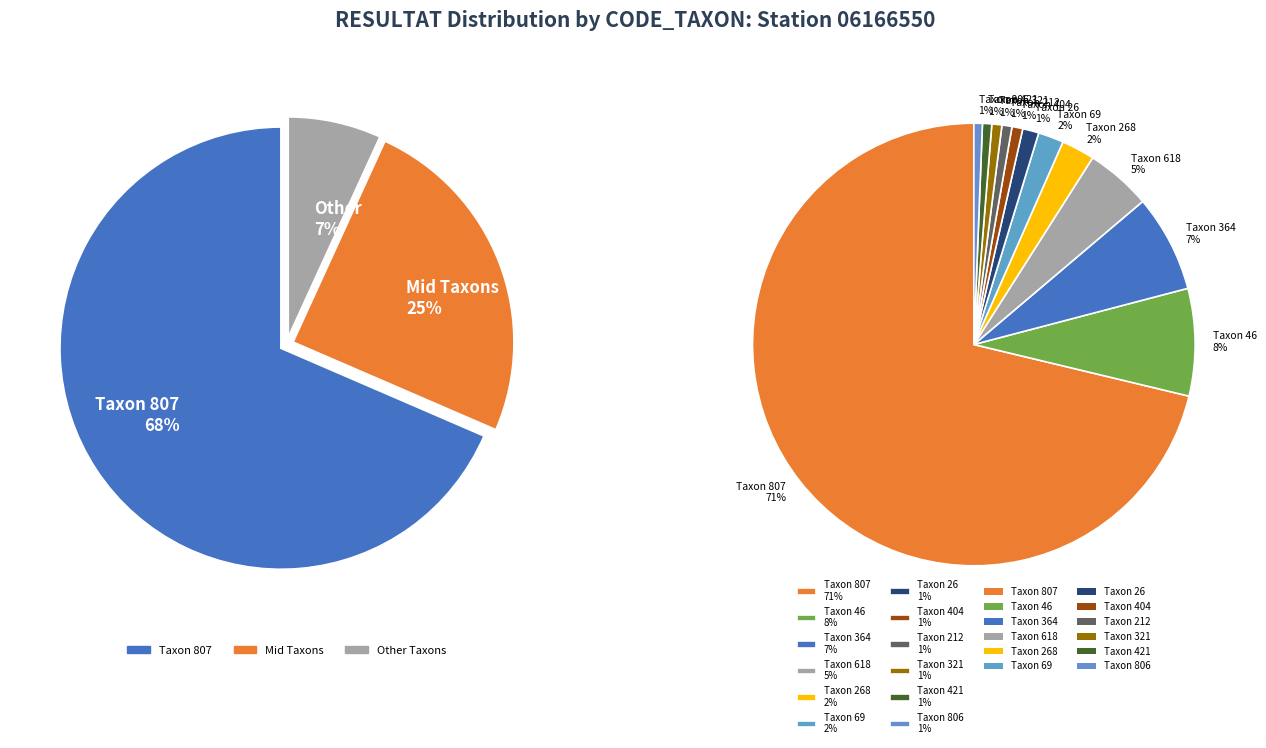

Count the number of slices in the pie.

12